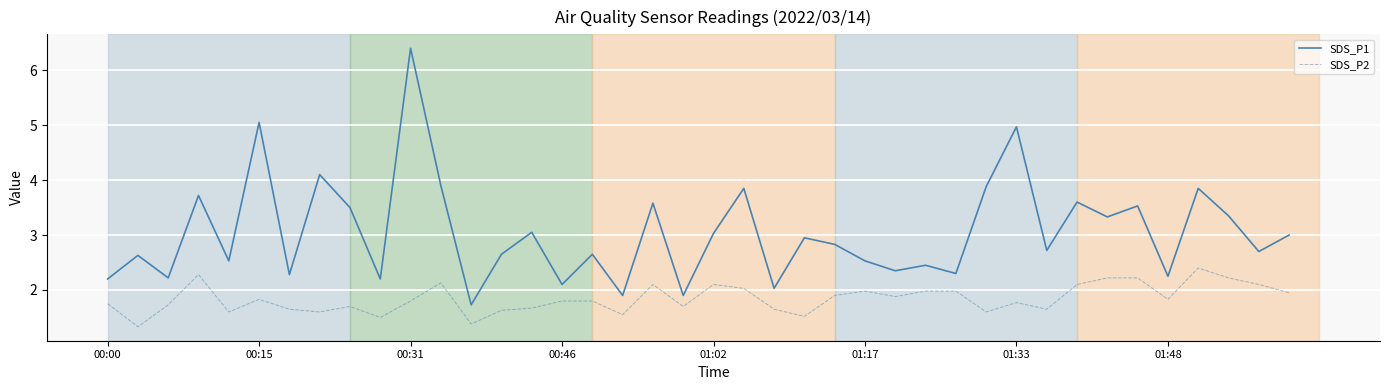

What is the maximum value for SDS_P2?

2.4